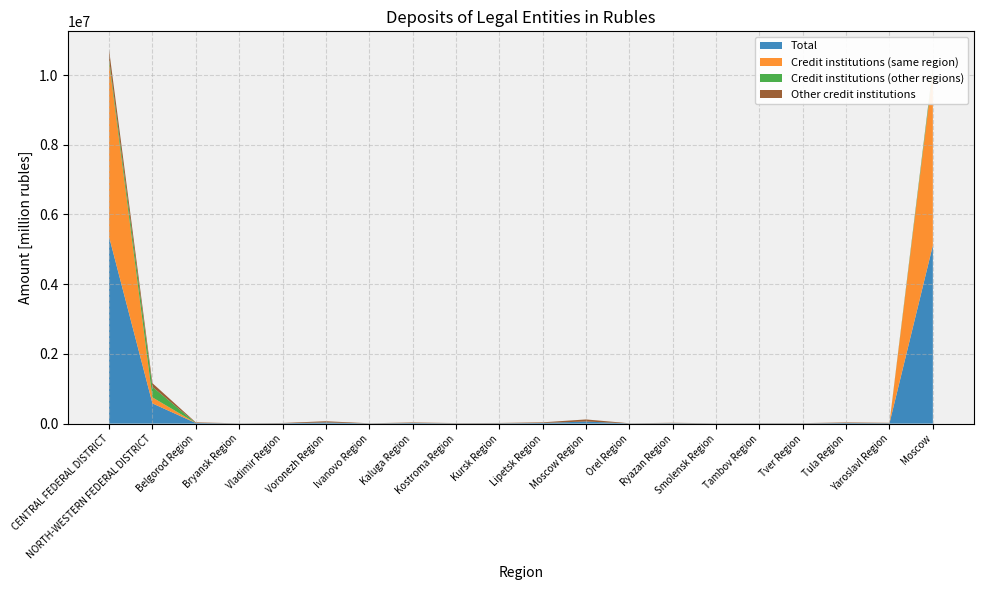

Reading left to right, list all the values displayed in this chart.

Total: CENTRAL FEDERAL DISTRICT=5358458	NORTH-WESTERN FEDERAL DISTRICT=579887	Belgorod Region=17491	Bryansk Region=4437	Vladimir Region=9292	Voronezh Region=34098	Ivanovo Region=4998	Kaluga Region=16225	Kostroma Region=7897	Kursk Region=9400	Lipetsk Region=18347	Moscow Region=60041	Orel Region=5205	Ryazan Region=11775	Smolensk Region=5101	Tambov Region=6777	Tver Region=7162	Tula Region=16611	Yaroslavl Region=11605	Moscow=5111996
Credit institutions (same region): CENTRAL FEDERAL DISTRICT=4999184	NORTH-WESTERN FEDERAL DISTRICT=172136	Belgorod Region=166	Bryansk Region=0	Vladimir Region=50	Voronezh Region=47	Ivanovo Region=120	Kaluga Region=483	Kostroma Region=1198	Kursk Region=331	Lipetsk Region=1892	Moscow Region=36	Orel Region=0	Ryazan Region=391	Smolensk Region=342	Tambov Region=89	Tver Region=61	Tula Region=177	Yaroslavl Region=669	Moscow=4993134
Credit institutions (other regions): CENTRAL FEDERAL DISTRICT=93526	NORTH-WESTERN FEDERAL DISTRICT=301326	Belgorod Region=263	Bryansk Region=33	Vladimir Region=86	Voronezh Region=329	Ivanovo Region=203	Kaluga Region=138	Kostroma Region=49	Kursk Region=0	Lipetsk Region=12	Moscow Region=51	Orel Region=161	Ryazan Region=28	Smolensk Region=8	Tambov Region=2	Tver Region=77	Tula Region=277	Yaroslavl Region=98	Moscow=91712
Other credit institutions: CENTRAL FEDERAL DISTRICT=265748	NORTH-WESTERN FEDERAL DISTRICT=106424	Belgorod Region=17062	Bryansk Region=4404	Vladimir Region=9156	Voronezh Region=33722	Ivanovo Region=4675	Kaluga Region=15605	Kostroma Region=6650	Kursk Region=9070	Lipetsk Region=16443	Moscow Region=59954	Orel Region=5044	Ryazan Region=11356	Smolensk Region=4751	Tambov Region=6687	Tver Region=7025	Tula Region=16156	Yaroslavl Region=10838	Moscow=27149